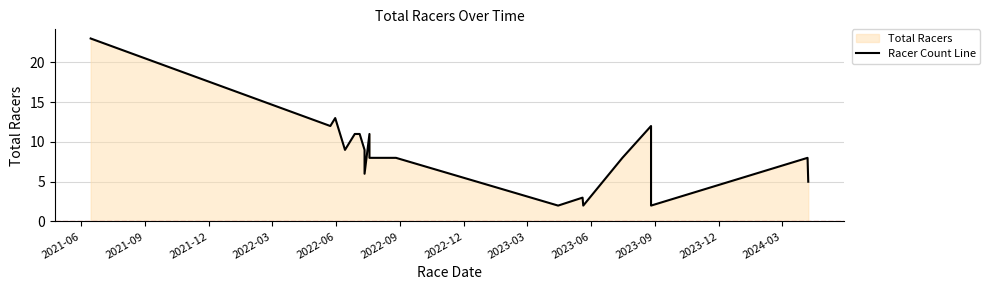

Reading left to right, what are all the values shown in this chart?

23	12	13	9	10	11	11	9	6	11	8	8	2	3	3	2	8	12	2	8	5